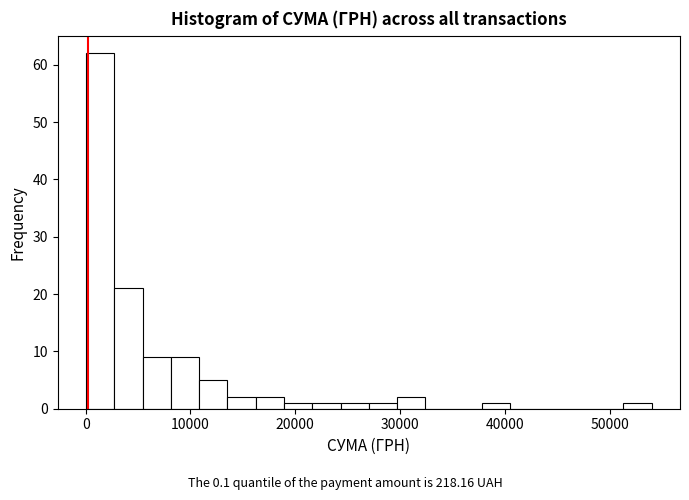

Around what value on the x-axis is the tallest bar? Give the approximate position of its centre, as read against the axis.

1000